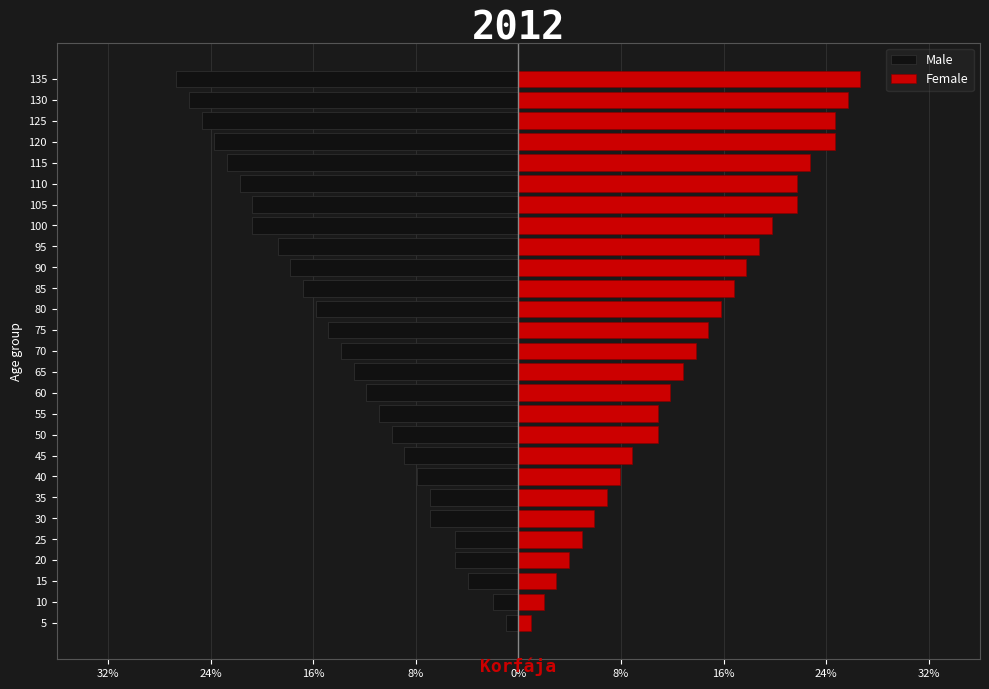

Is the value of Female at 130 greater than the value of Male at 40?

Yes